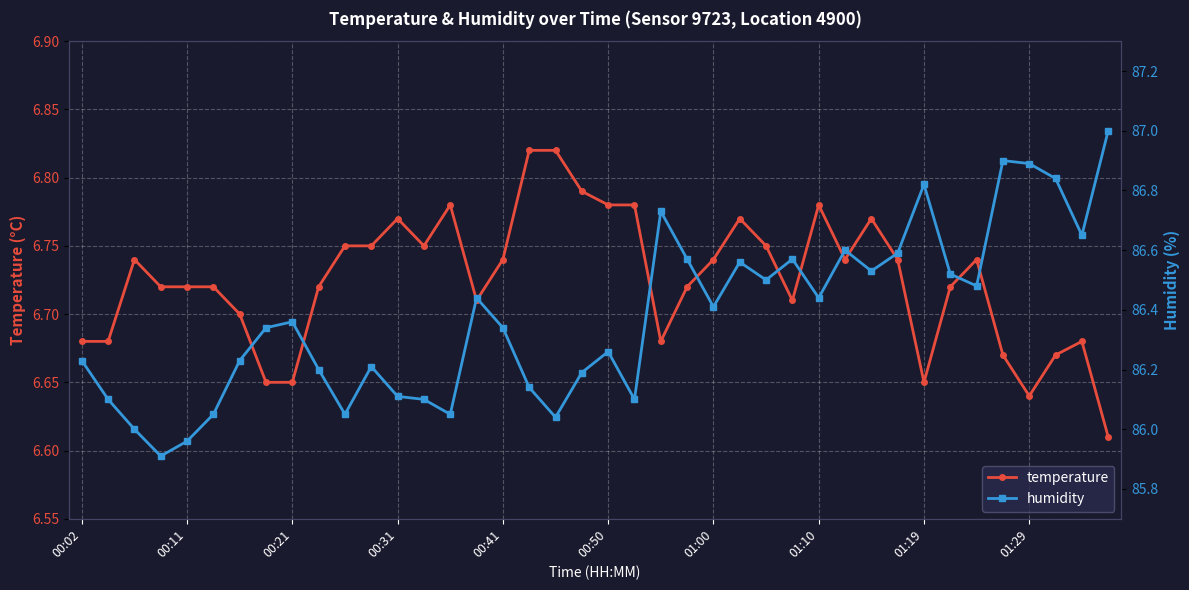

What is the maximum value shown in the chart?

87.0